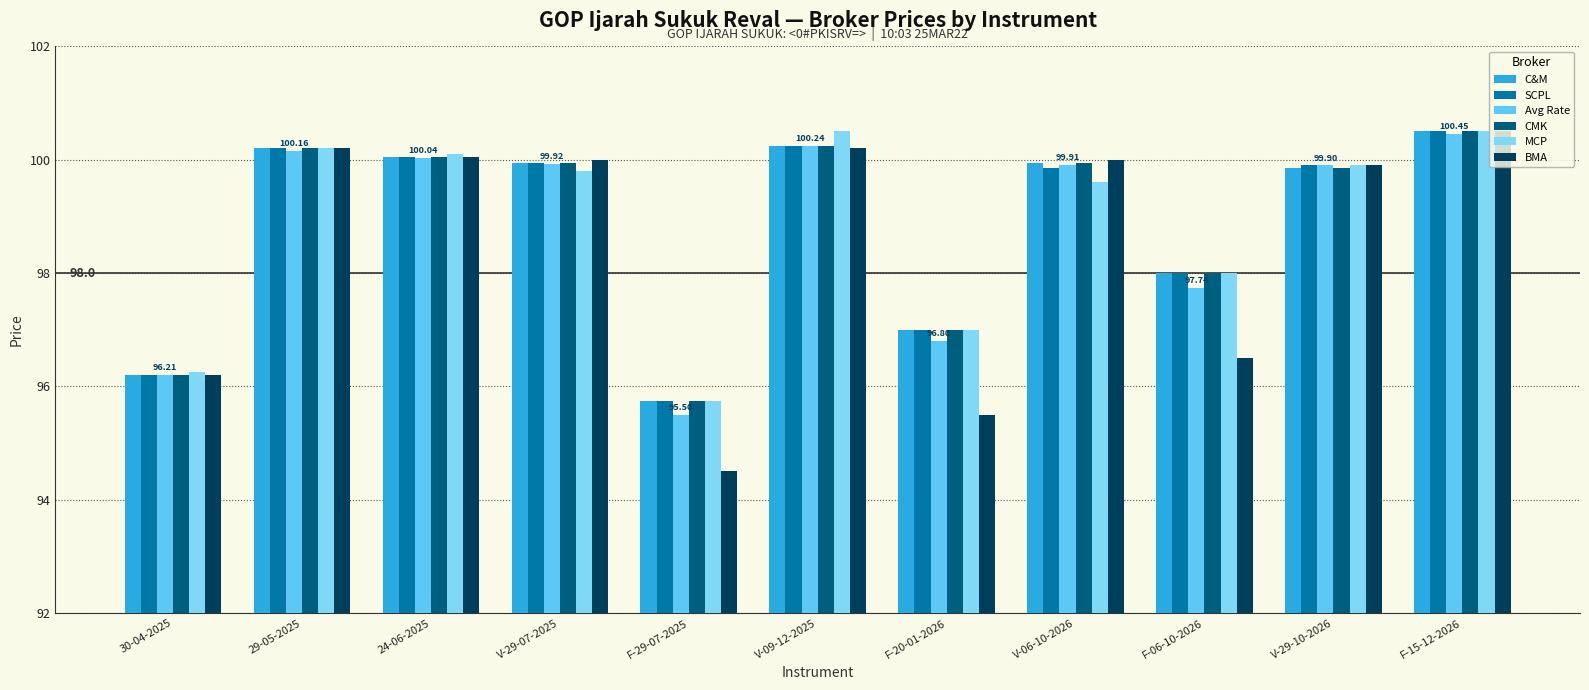

Which category has the highest value in the C&M series?

F-15-12-2026